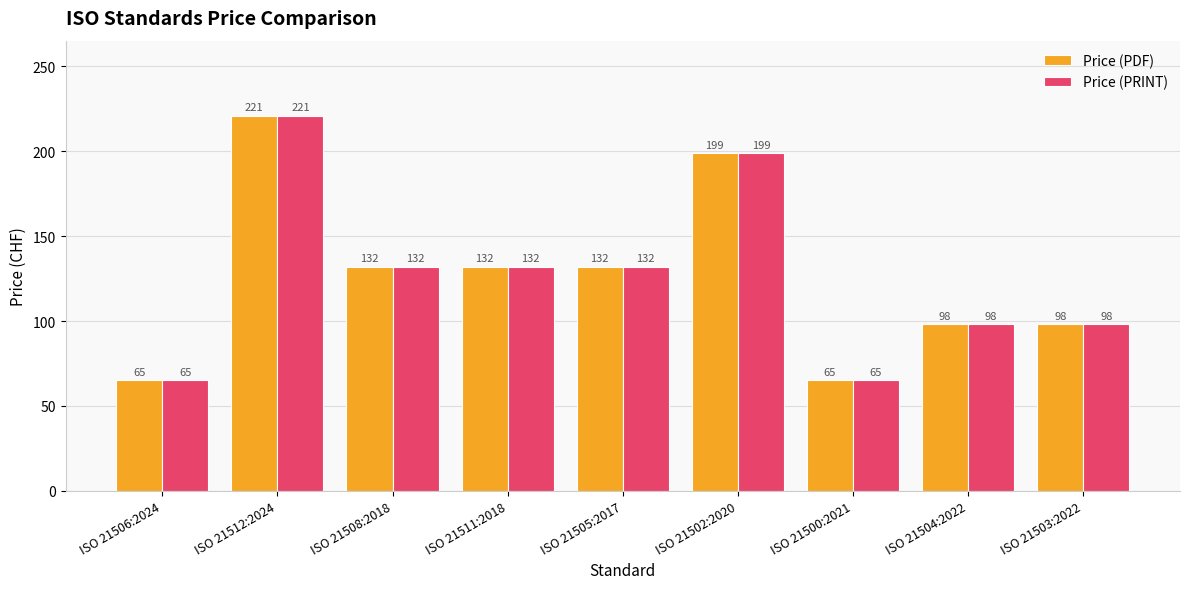

What is the label of the 3rd bar from the left?

ISO 21508:2018